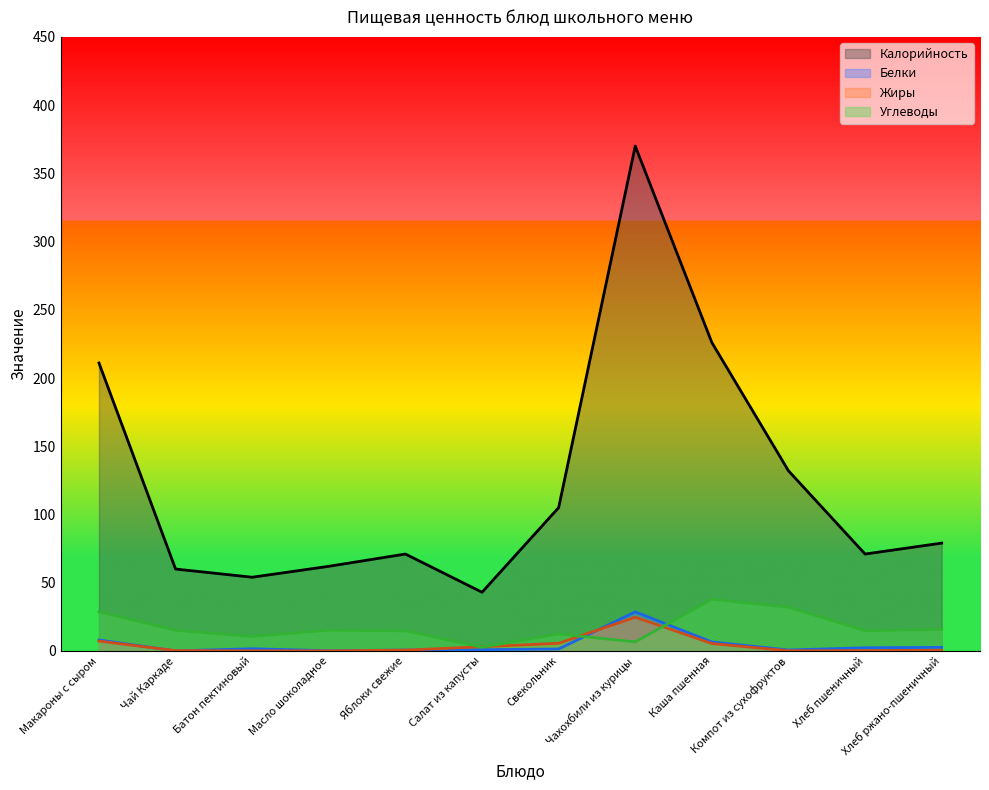

Between Батон пектиновый and Свекольник, which series saw the biggest shift?

Калорийность